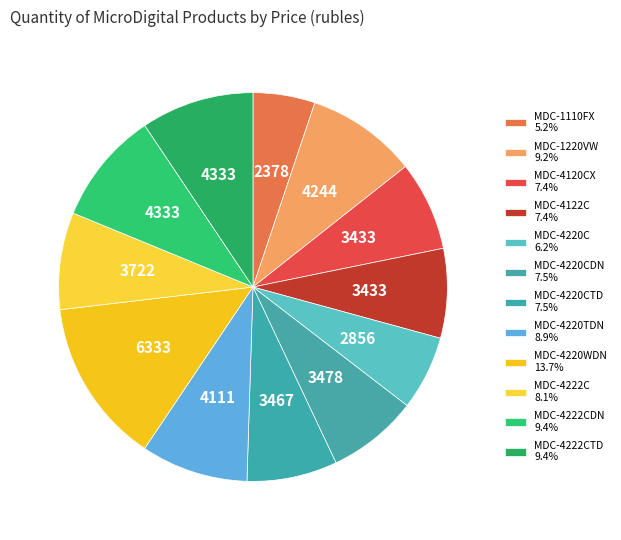

Count the number of slices in the pie.

12